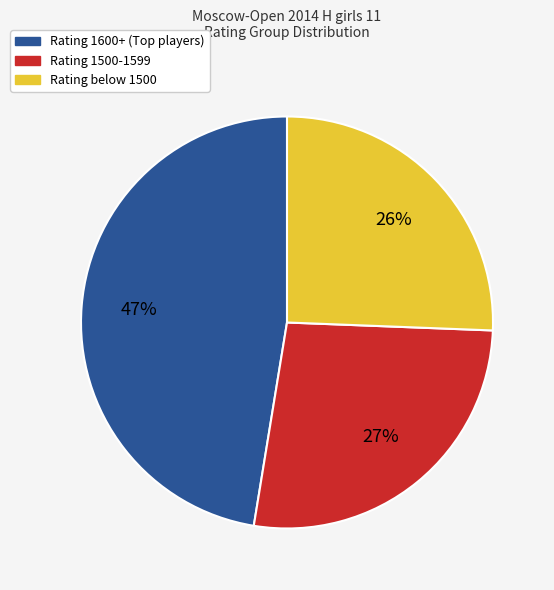

Is there a majority slice in this chart?

No